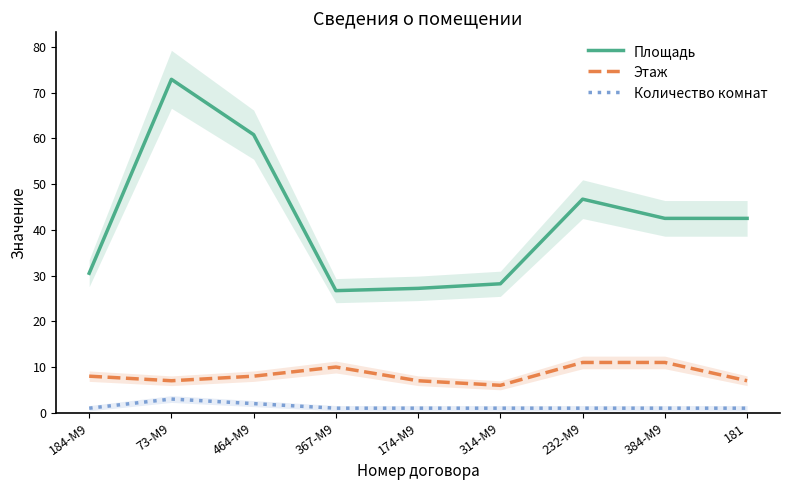

True or false: Площадь and Количество комнат intersect in this chart.

False